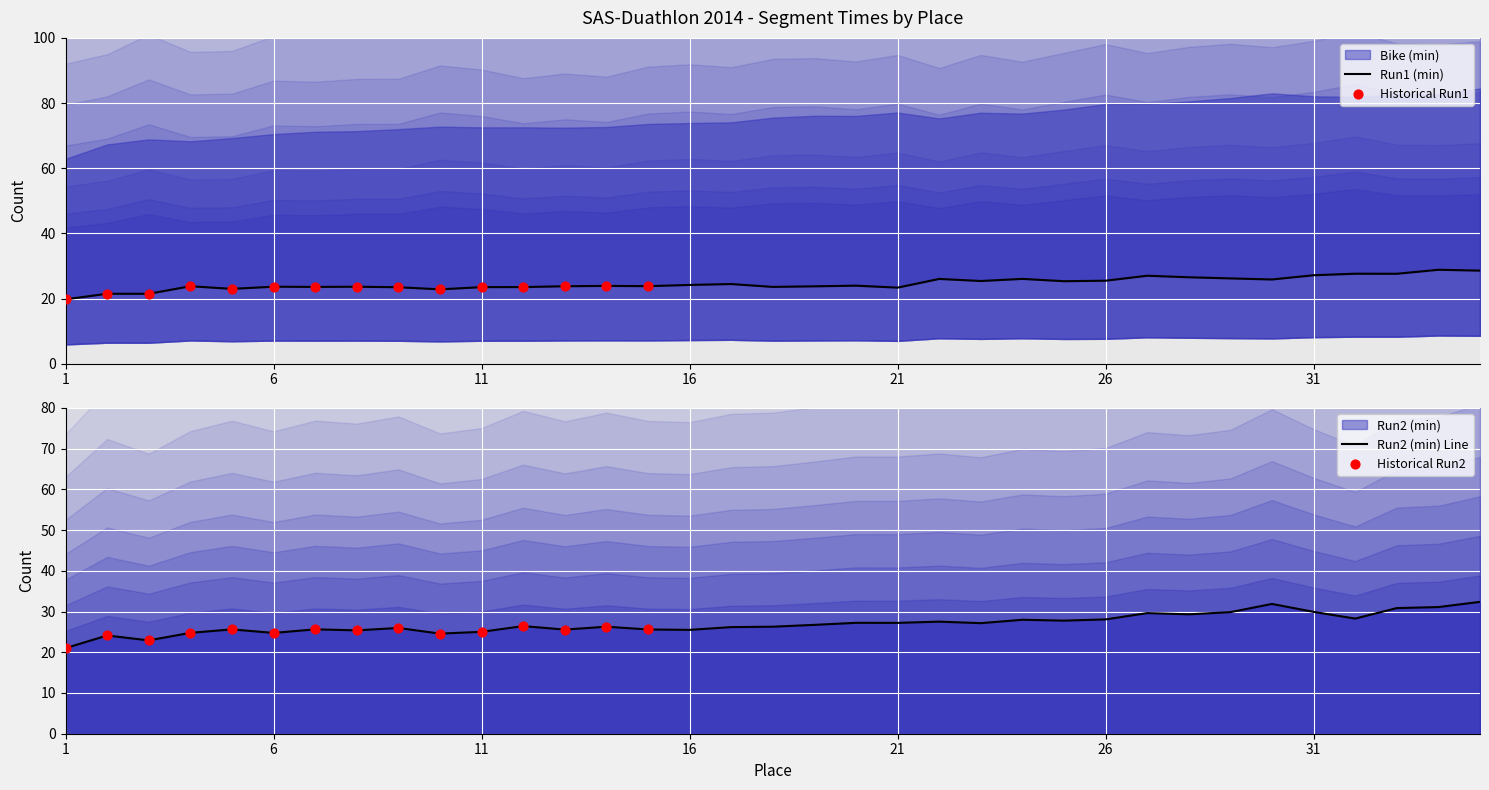

Is the value of Run1 (min) at 9 greater than the value of Run2 (min) at 32?

No